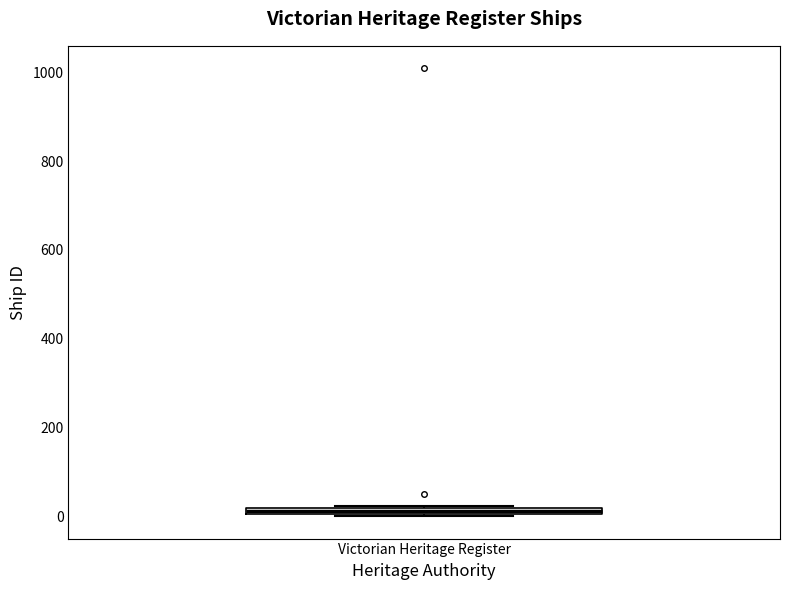

Where is the lower edge of the box for Victorian Heritage Register on the y-axis? The values are not printed on the chart, so give them approximately, as read against the axis.

0